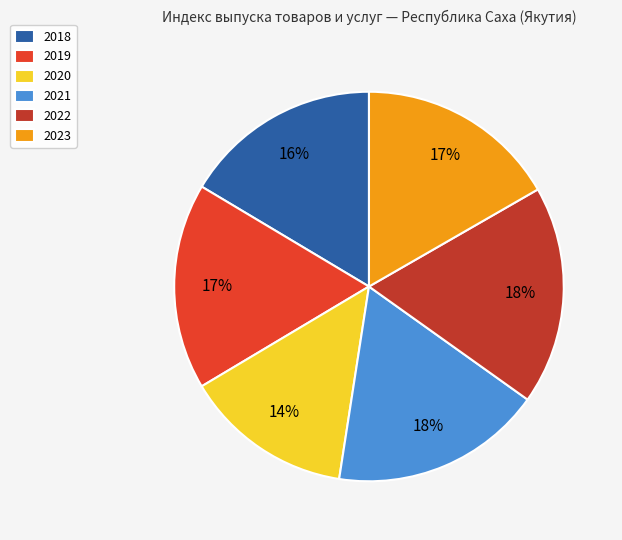

Between 2021 and 2023, which is larger?

2021